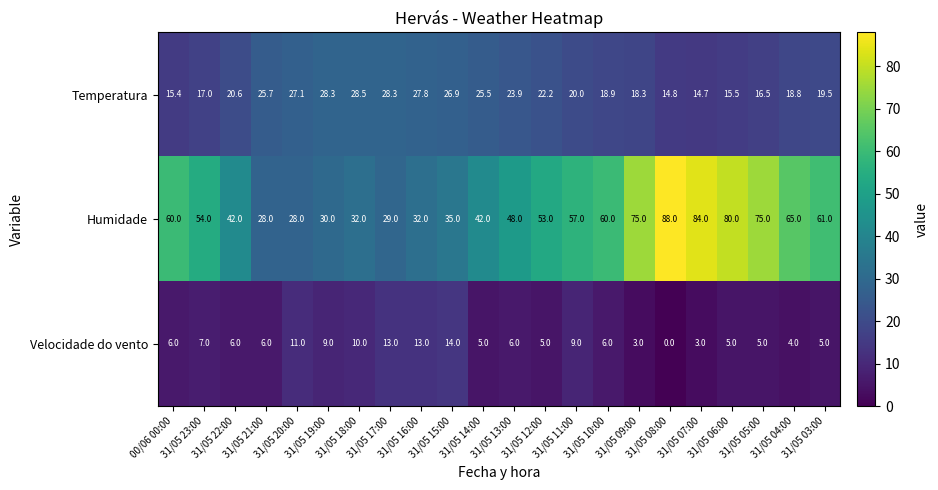

What is the spread (max minus min) of values at 31/05 12:00?

48.0